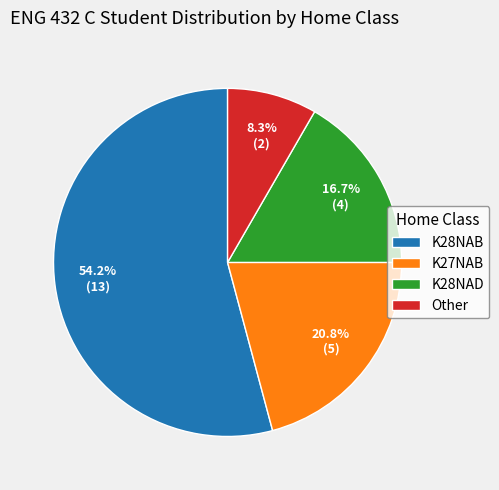

Is there a majority slice in this chart?

Yes